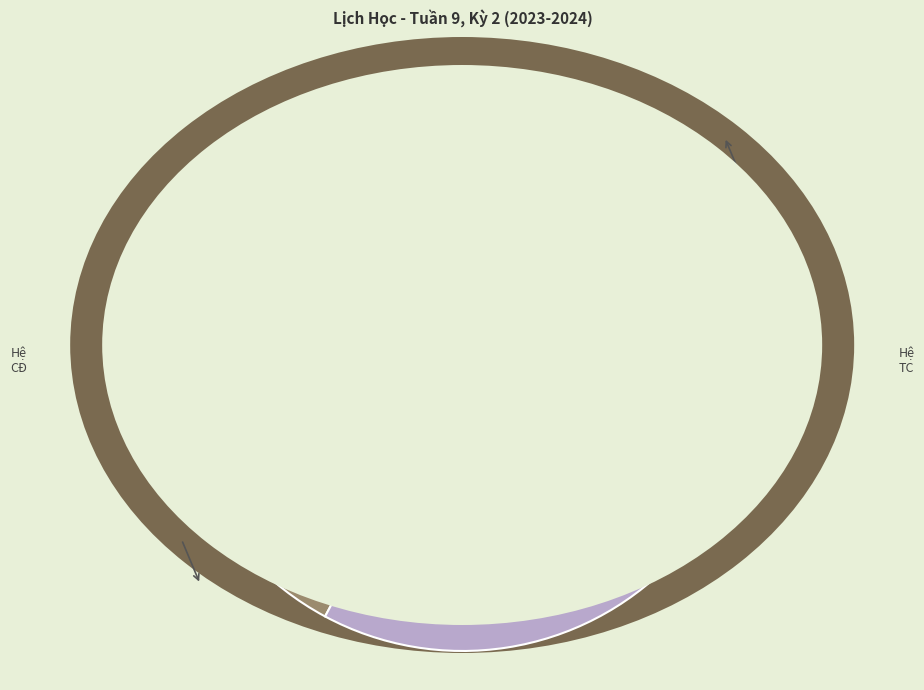

Combined, do CQK14A and CQK13 account for over 50%?

No